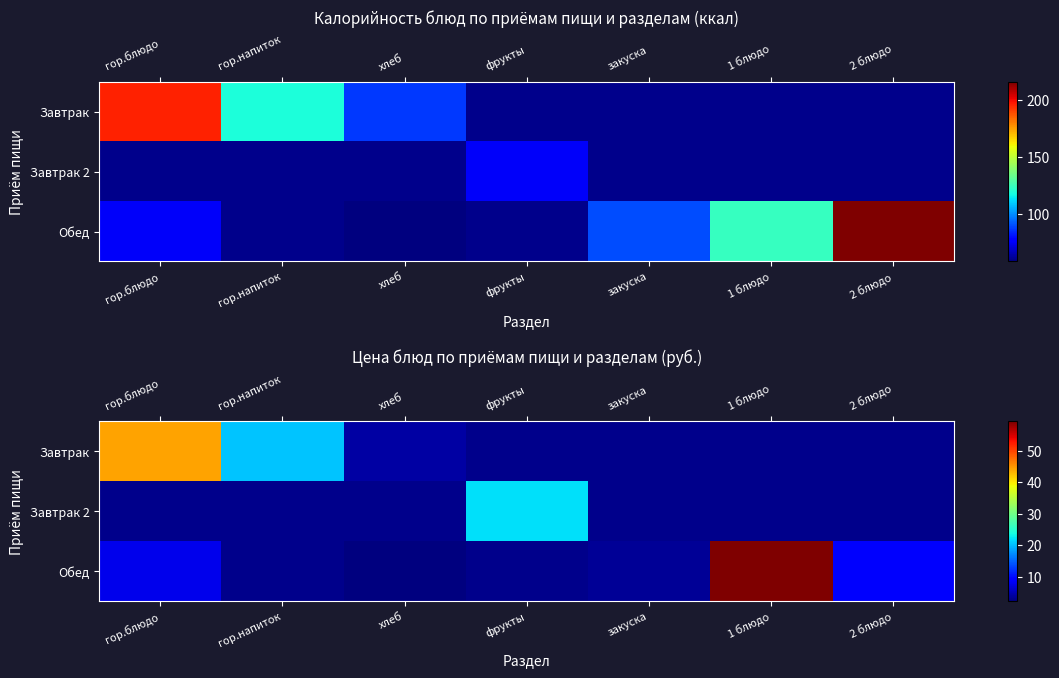

Which category has the highest value in the Завтрак series?

гор.блюдо